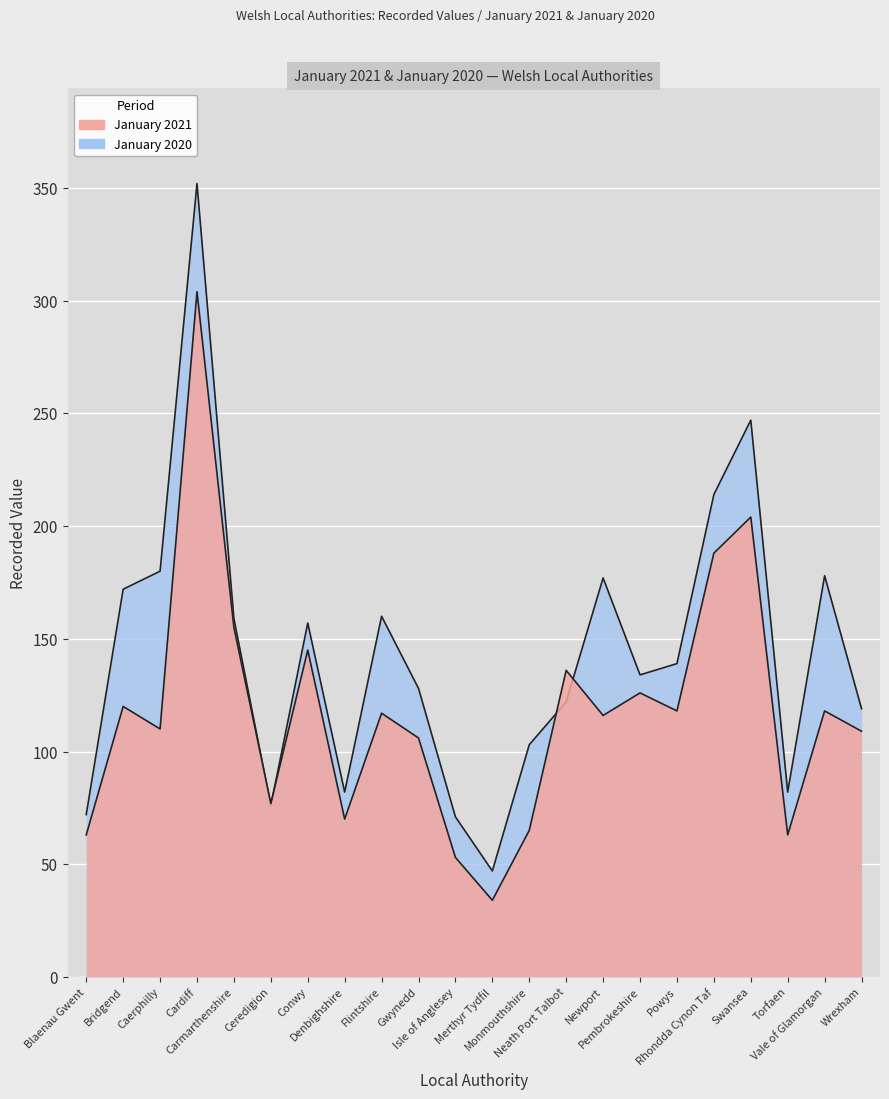

List the series in order of their overall mean, lowest first.

January 2021, January 2020